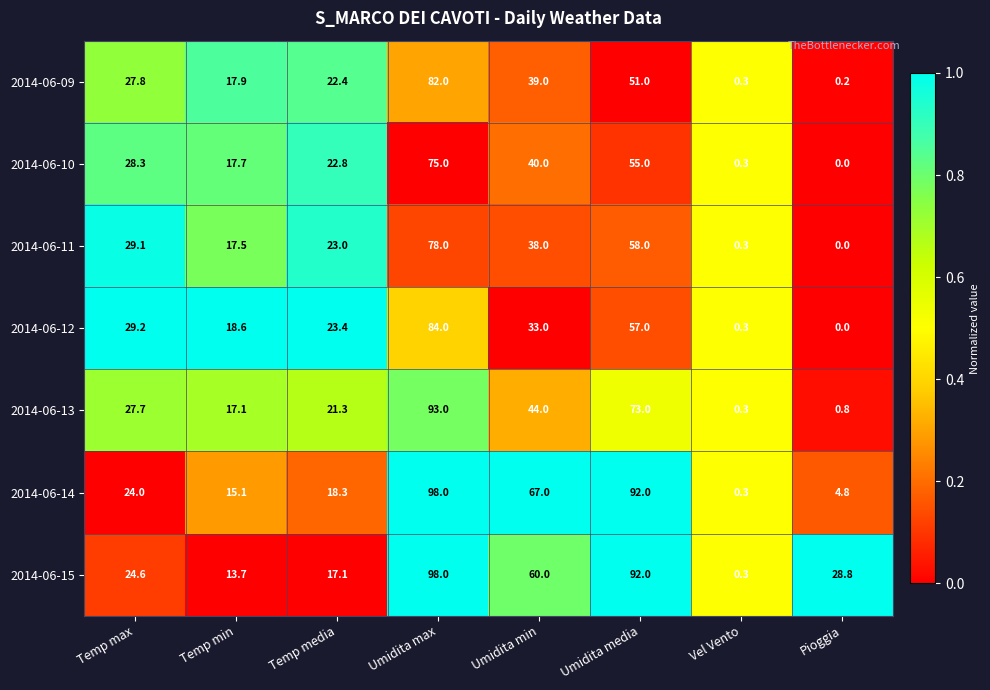

Which series has the largest total across all categories?

2014-06-15